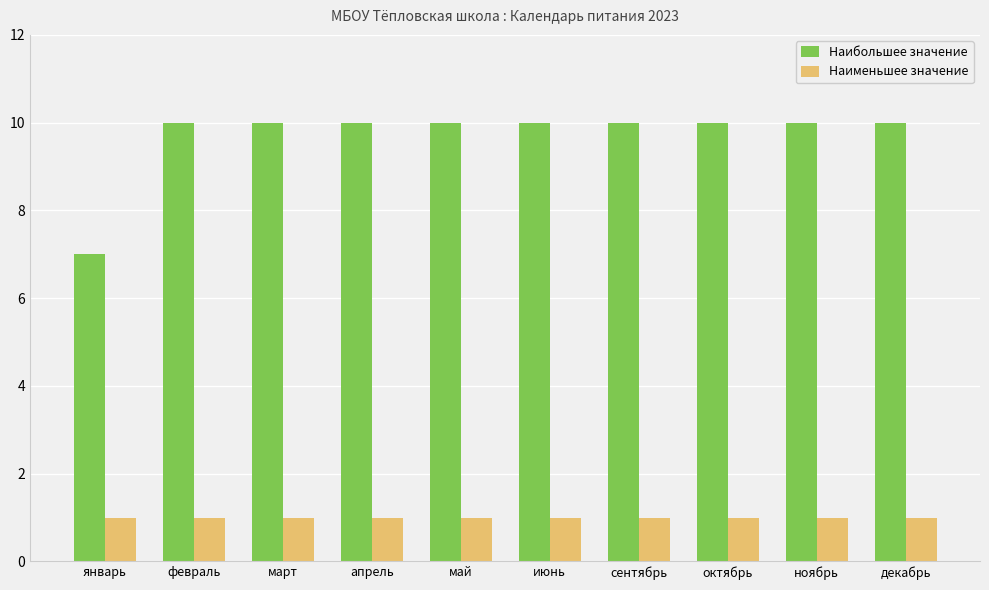

How many bars are there in each group?

2